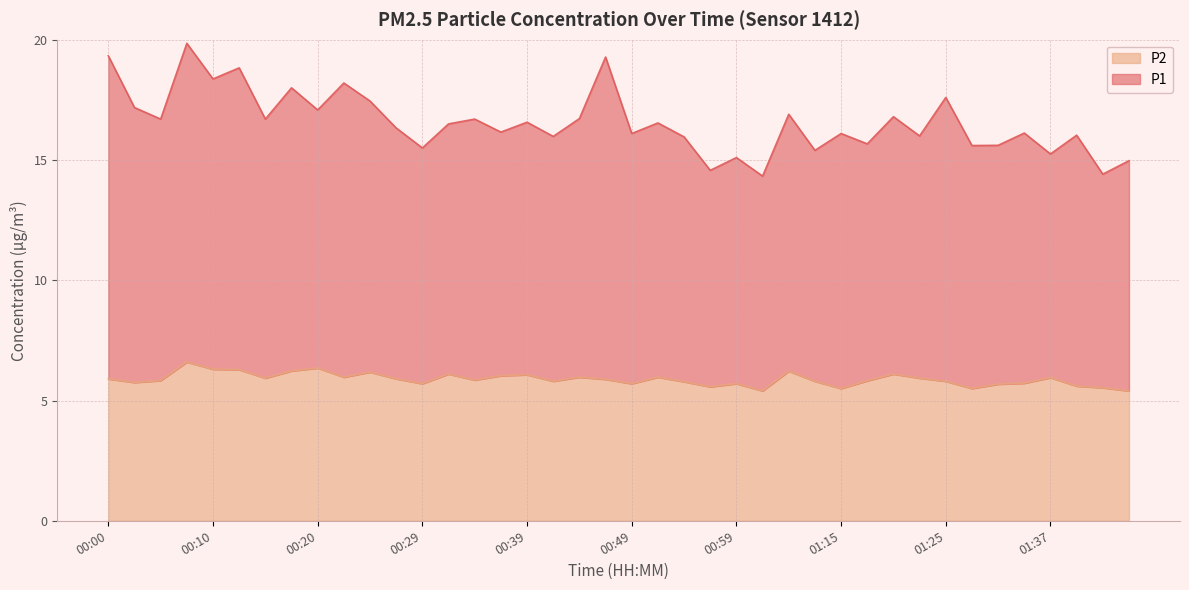

Which series has the largest total across all categories?

P1